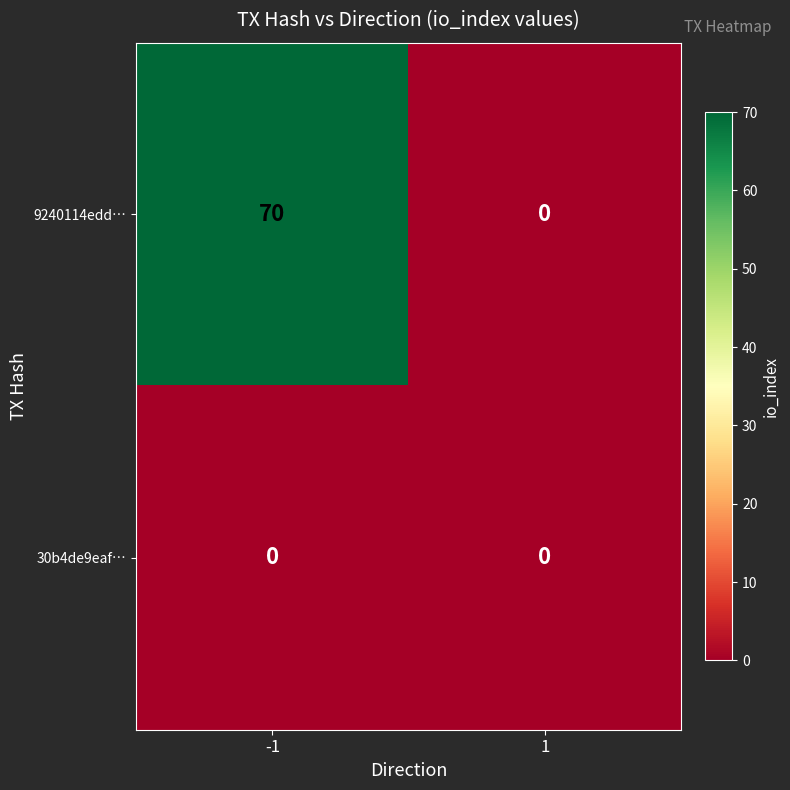

Reading left to right, list all the values displayed in this chart.

9240114edd…: -1=70	1=0
30b4de9eaf…: -1=0	1=0